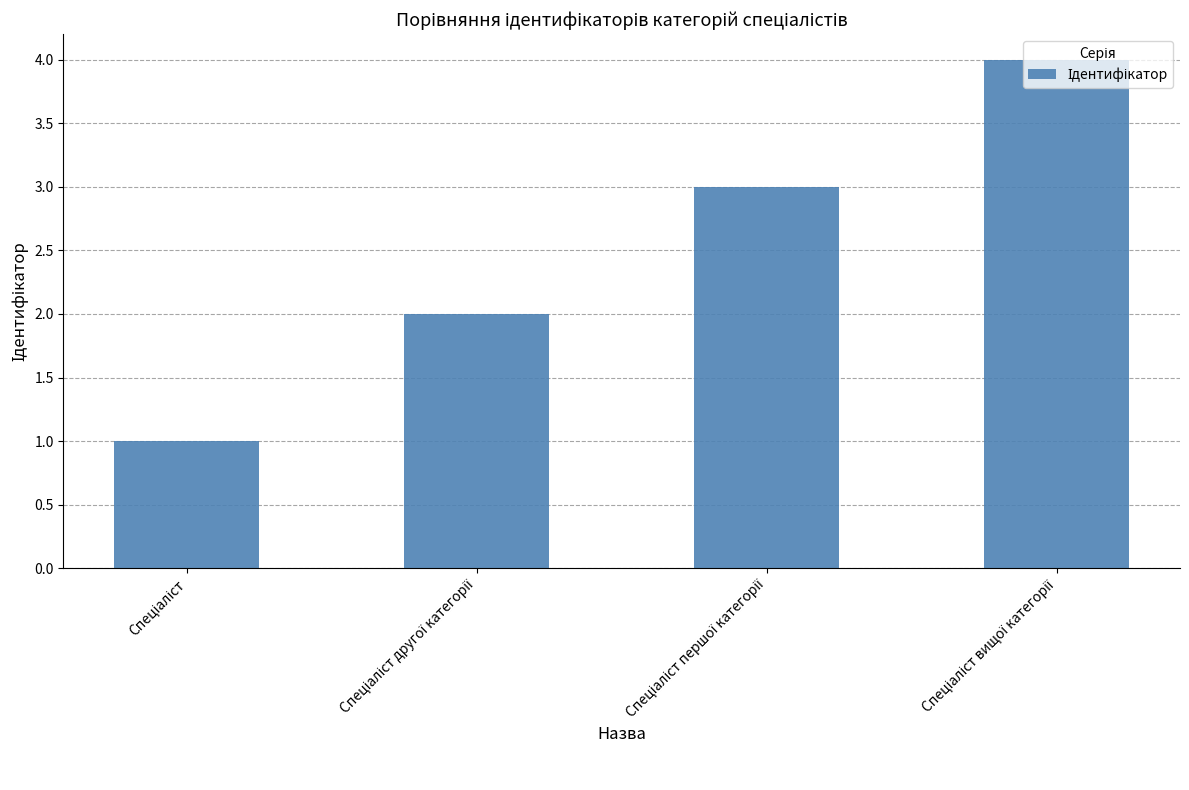

Are the bars horizontal?

No